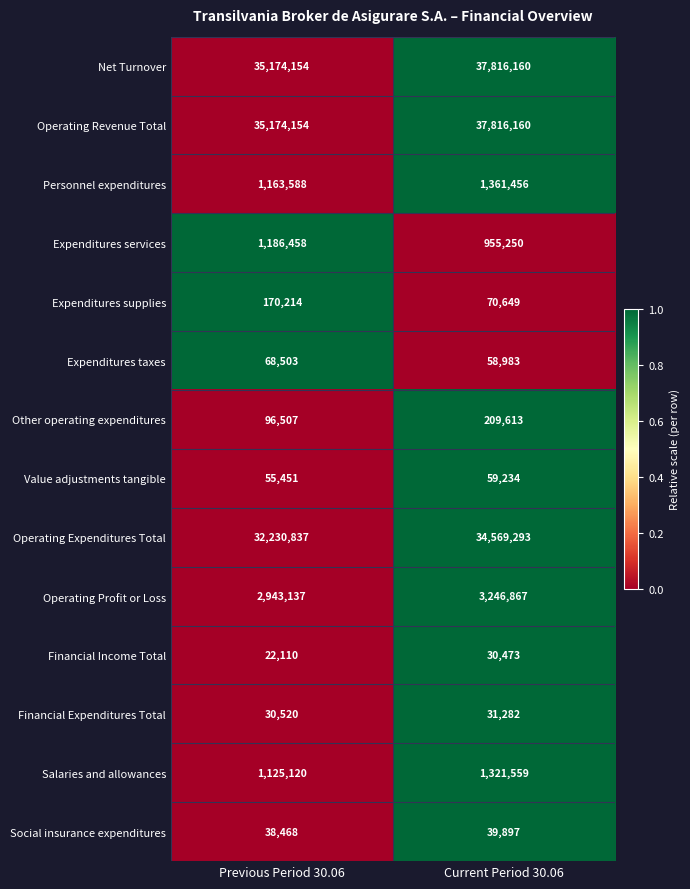

Reading right to left, transcribe all the data shown in this chart.

Net Turnover: 37816160	35174154
Operating Revenue Total: 37816160	35174154
Personnel expenditures: 1361456	1163588
Expenditures services: 955250	1186458
Expenditures supplies: 70649	170214
Expenditures taxes: 58983	68503
Other operating expenditures: 209613	96507
Value adjustments tangible: 59234	55451
Operating Expenditures Total: 34569293	32230837
Operating Profit or Loss: 3246867	2943137
Financial Income Total: 30473	22110
Financial Expenditures Total: 31282	30520
Salaries and allowances: 1321559	1125120
Social insurance expenditures: 39897	38468